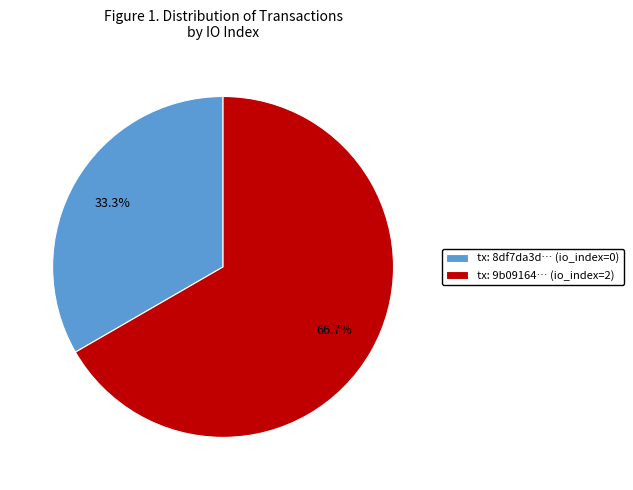

Rank the categories by value from lowest to highest.

tx: 8df7da3d… (io_index=0), tx: 9b09164… (io_index=2)